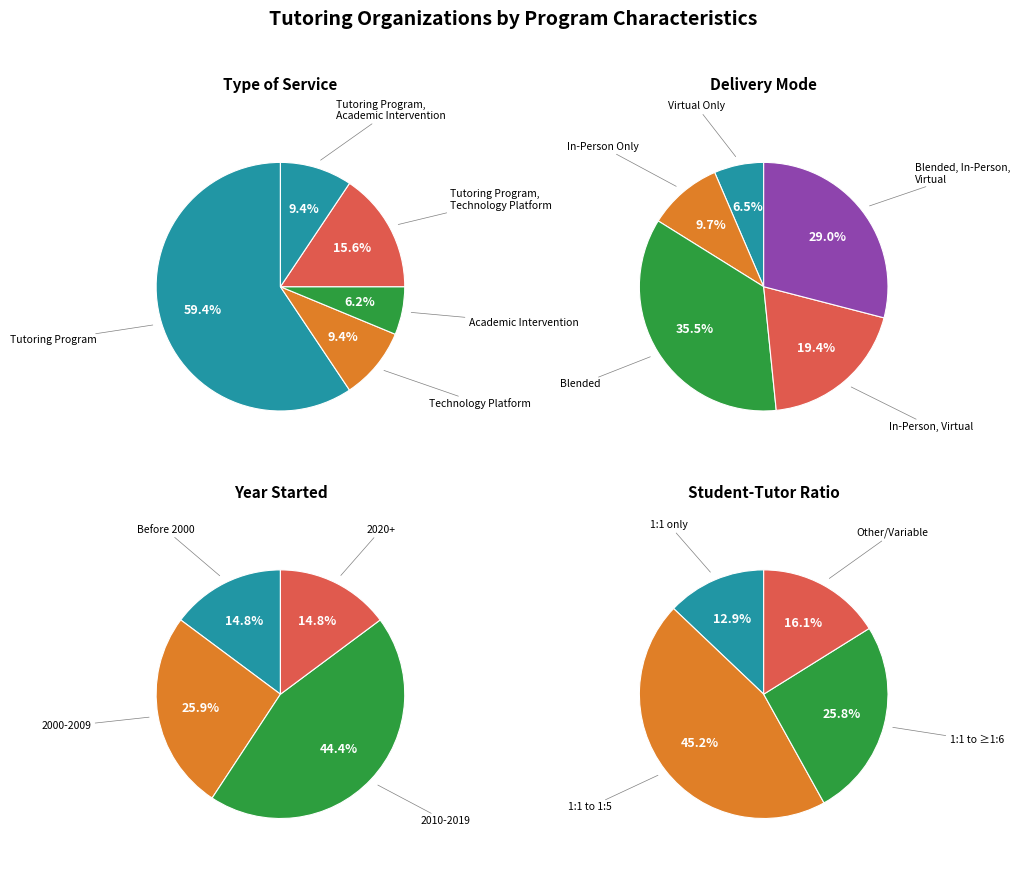

True or false: Tutoring Program accounts for 43% of the total.

False